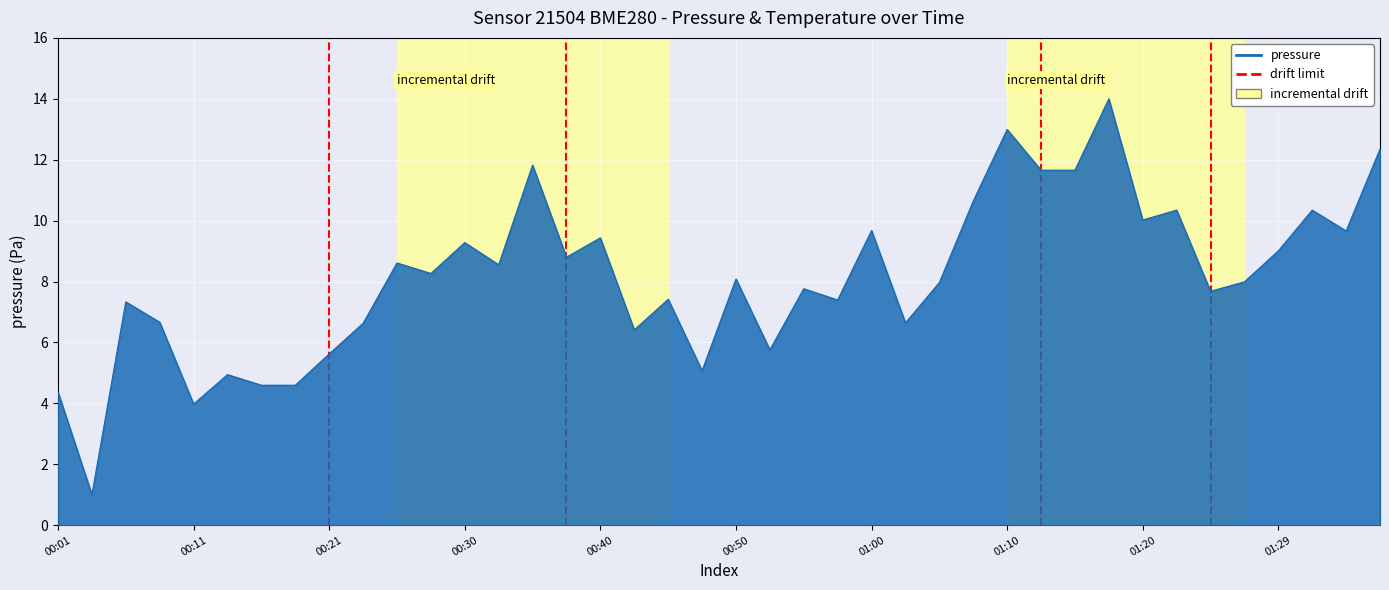

Is it true that the value at 00:21 is 2?

False